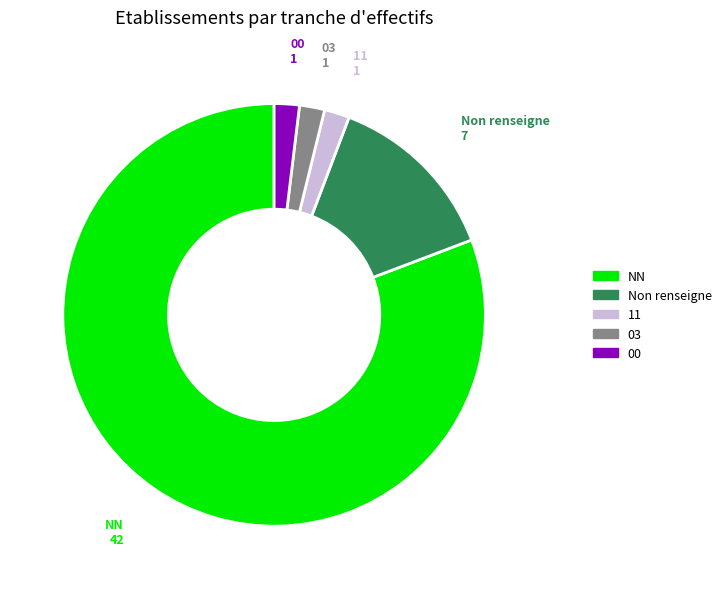

Is there a majority slice in this chart?

Yes